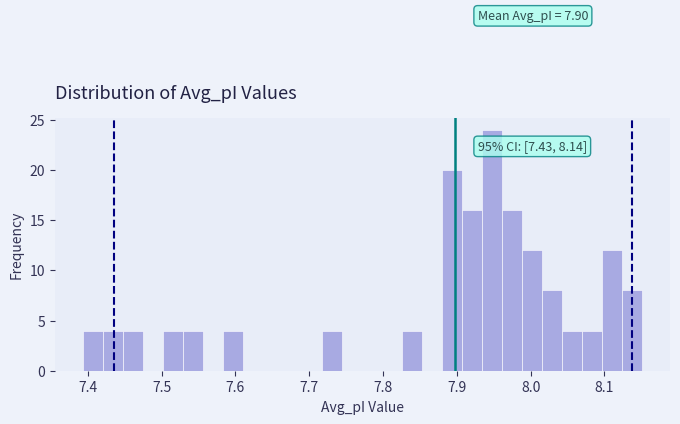

Read against the x-axis, roughly where is the centre of the tallest bar?

7.95